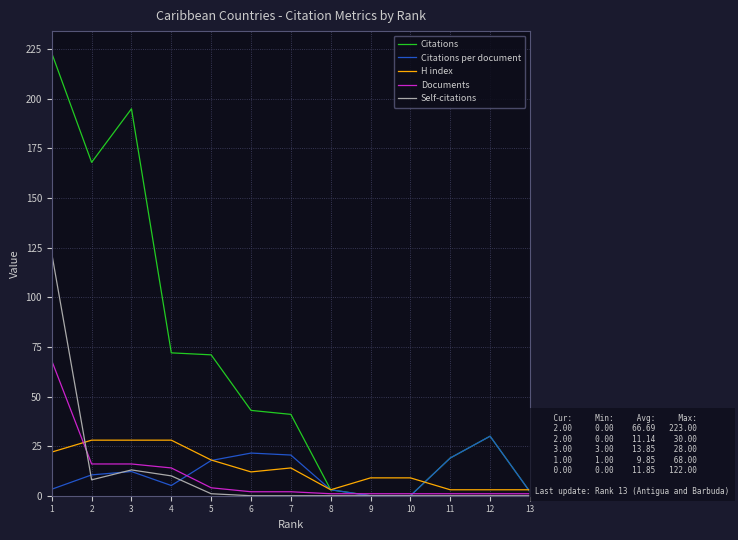

At which category is the sum across all series the highest?

1